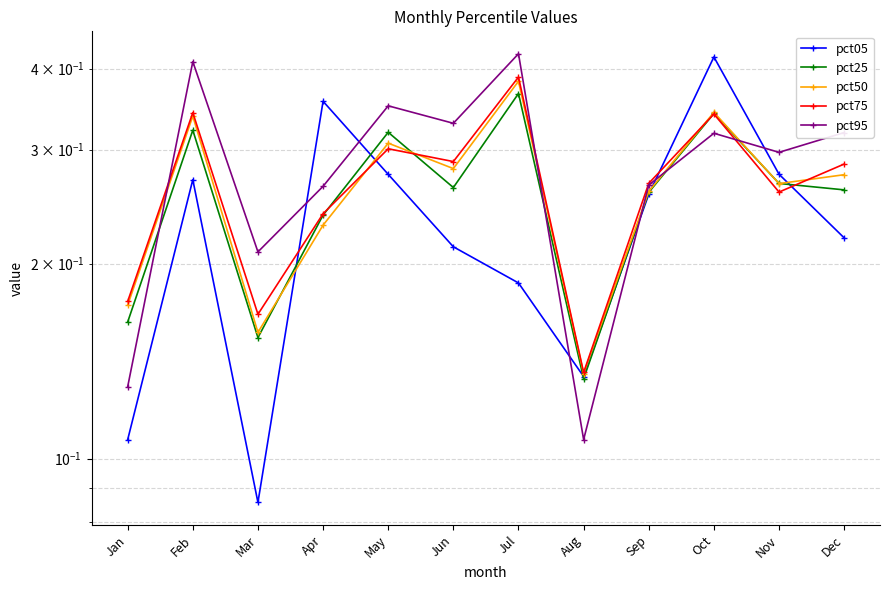

At which label is pct25 closest to 0?

Aug